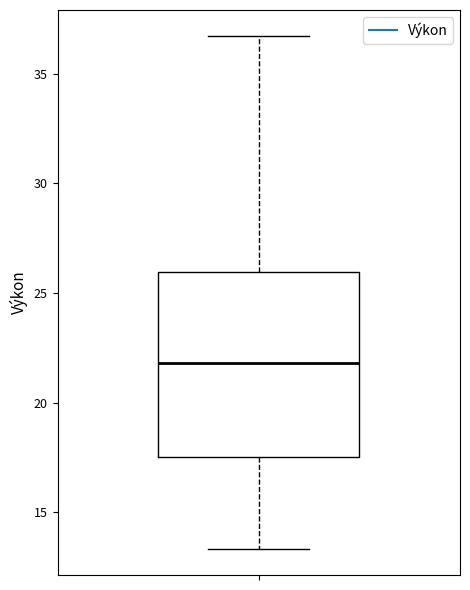

Transcribe this box plot: give where the median line is, the range the box spans, and where the two whiskers end, as read against the y-axis. The values are not printed on the chart, so give them approximately, as read against the axis.

median 22.0, box 17.5 to 26.0, whiskers 13.5 to 36.5